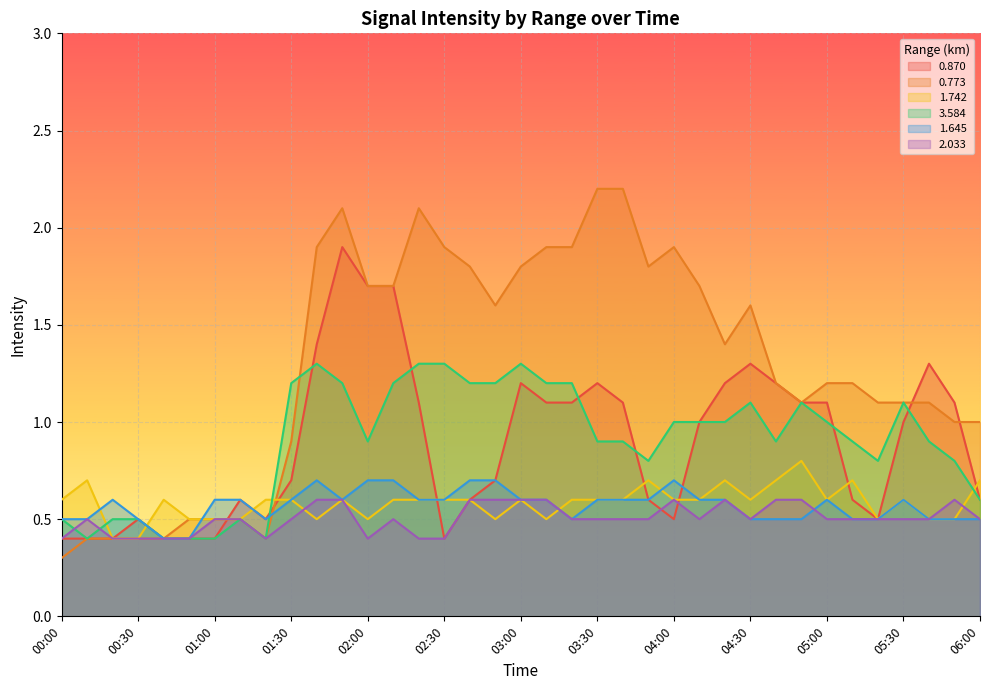

Which series has the widest spread of values?

0.773